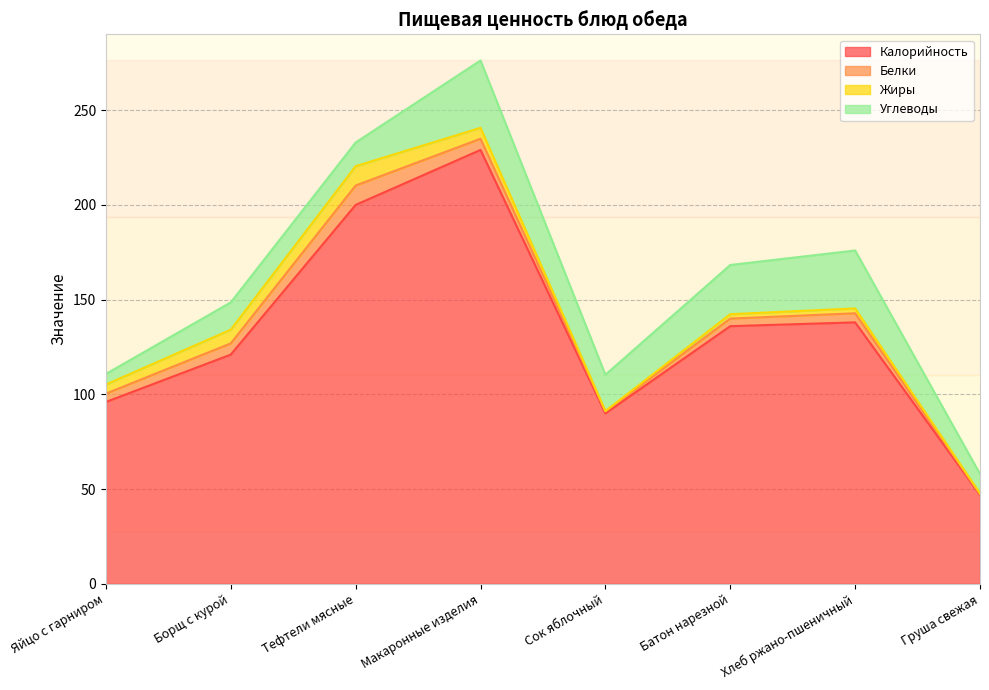

What is the maximum value for Жиры?

10.2